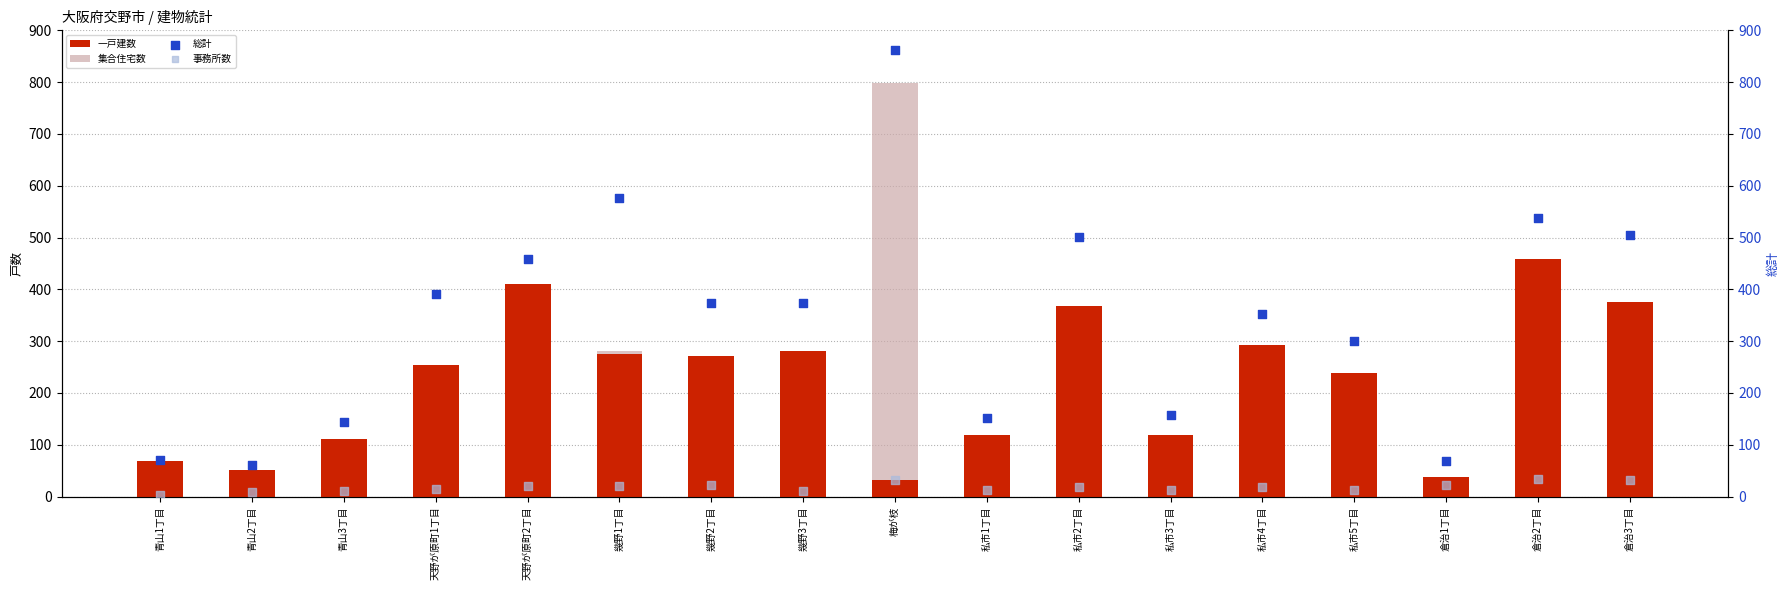

Which series contains the highest Y value?

総計